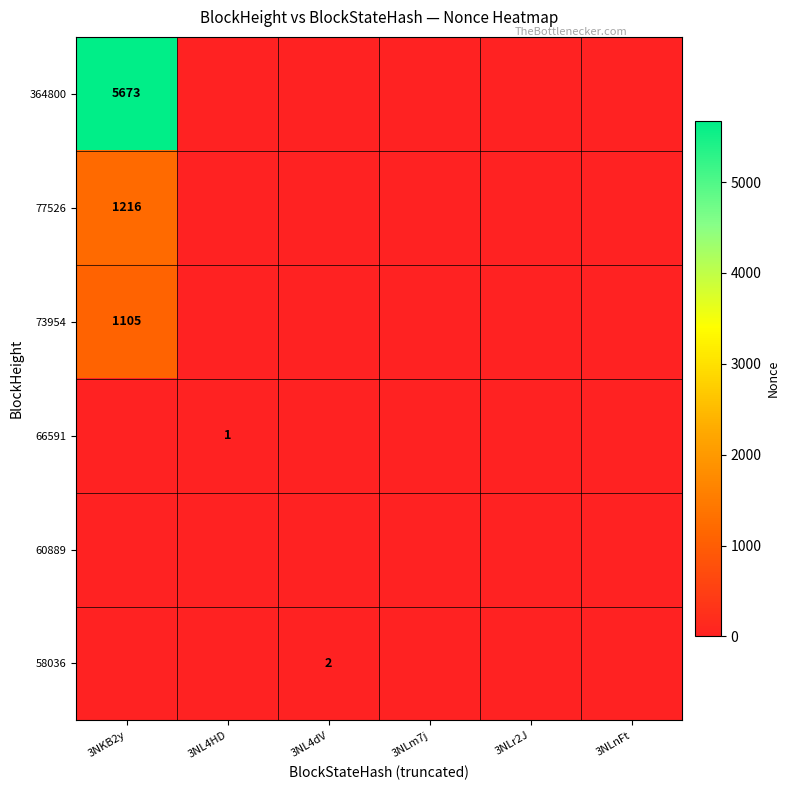

Rank the series by their maximum value, from highest to lowest.

364800, 77526, 73954, 58036, 66591, 60889